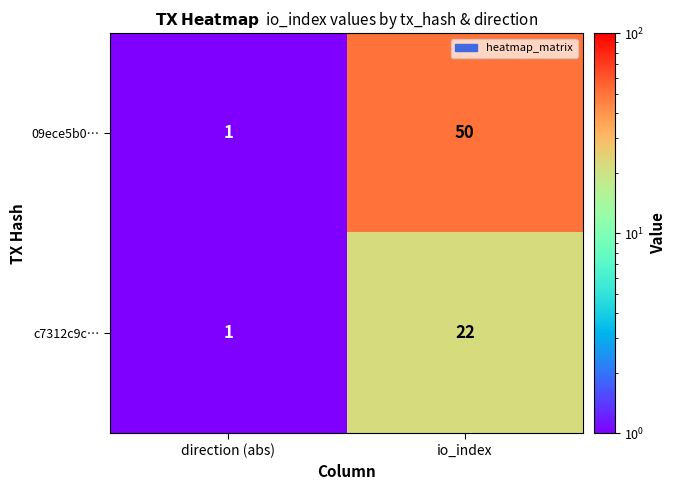

Rank the categories by 09ece5b0… value from highest to lowest.

io_index, direction (abs)